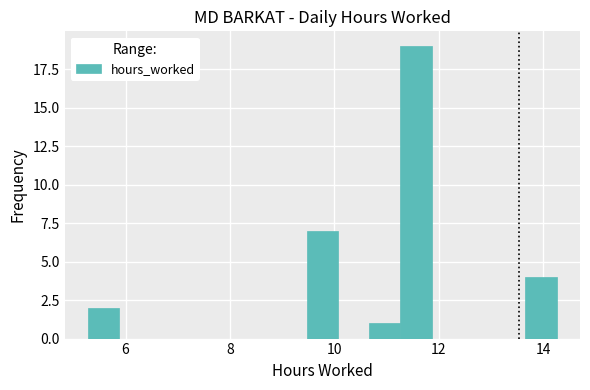

Read against the x-axis, roughly where is the centre of the tallest bar?

11.6